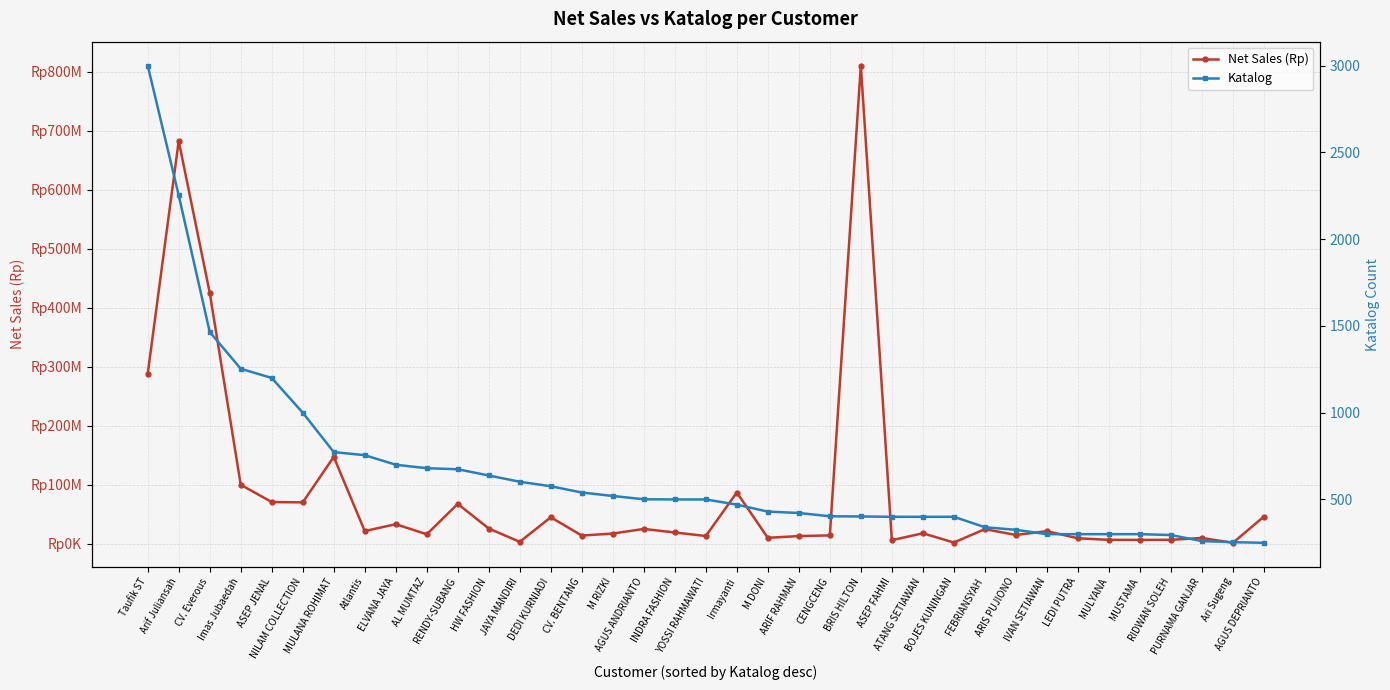

Reading left to right, list all the values displayed in this chart.

Net Sales (Rp): 288081832	682439831	425387049	100030031	70755333	70183427	147256475	21558607	33238935	16115130	67628424	25911028	3359487	44978490	13970117	17388437	25169962	19148068	13231438	86859449	10104790	13136706	14228592	810207322	6158392	17826336	2169656	24819692	14996287	21372547	9351538	6709821	6601899	6715946	9926816	1629080	46150670
Katalog: 3000	2252	1465	1253	1200	1000	773	755	700	680	674	638	602	576	540	520	501	500	500	470	430	422	403	402	400	400	400	340	325	300	300	300	300	295	260	254	250